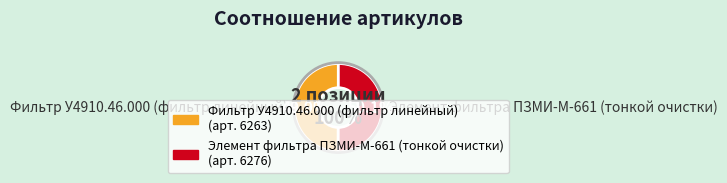

What percentage is NOT represented by Фильтр У4910.46.000 (фильтр линейный)?

50.1%